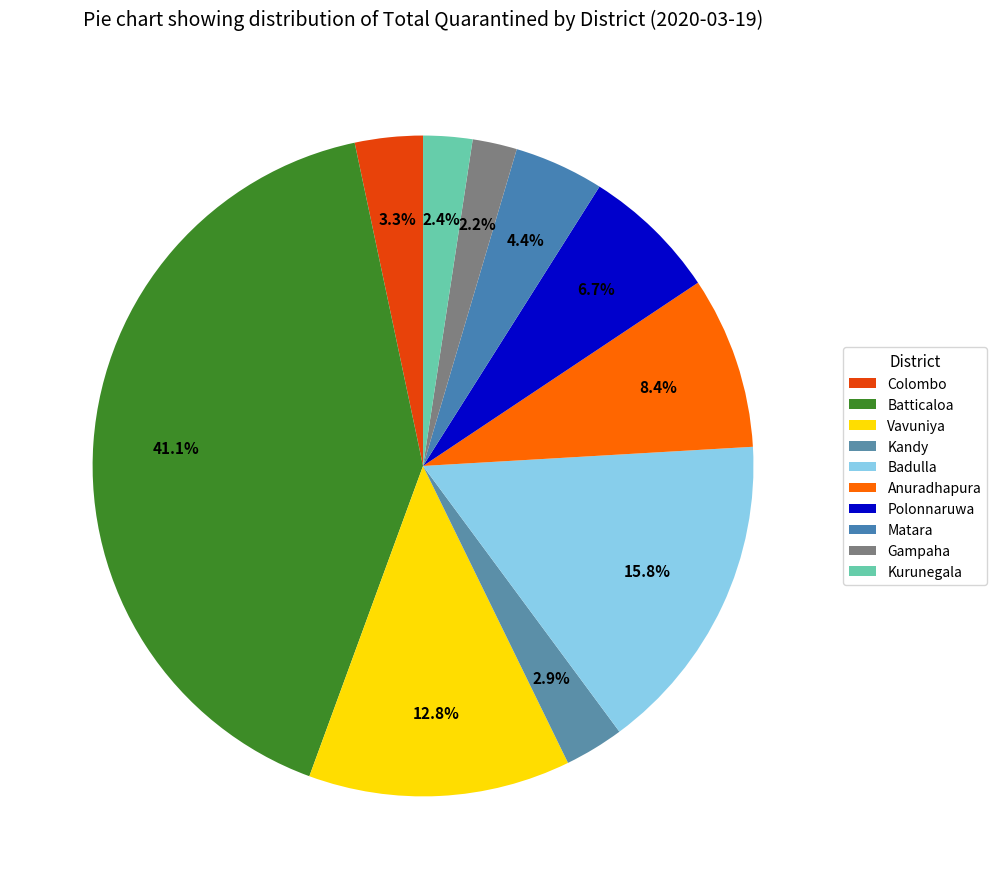

What is the change in value from Vavuniya to Matara?

-221